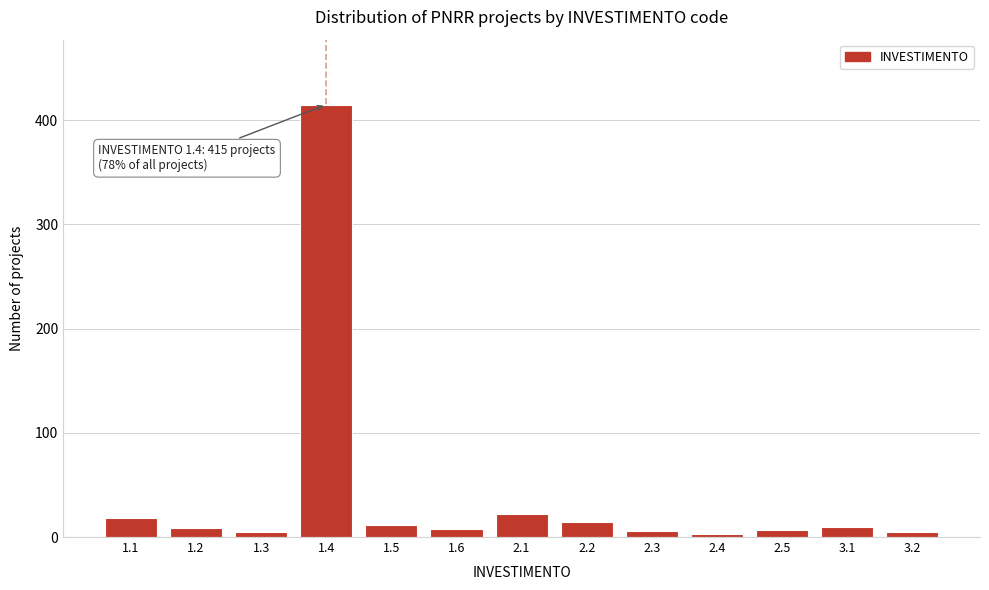

What is the maximum value shown in the chart?

415